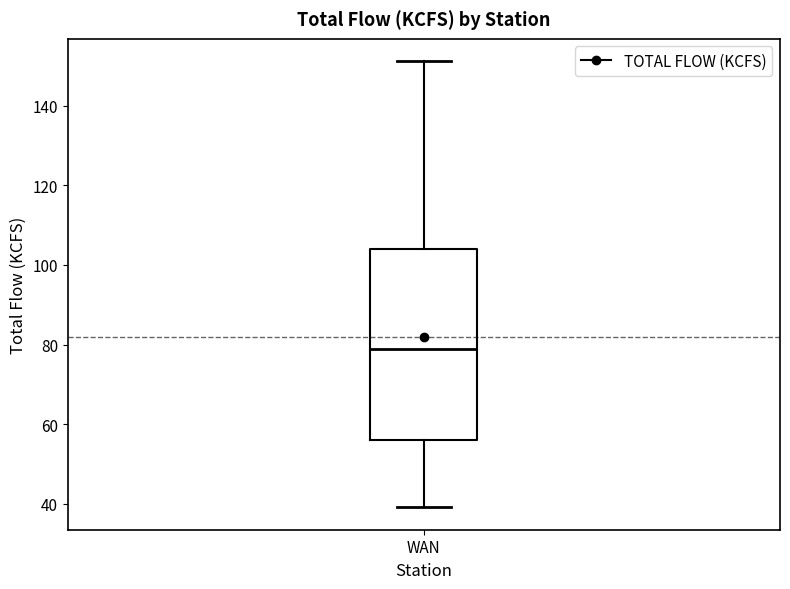

Where is the upper edge of the box for WAN on the y-axis? The values are not printed on the chart, so give them approximately, as read against the axis.

104